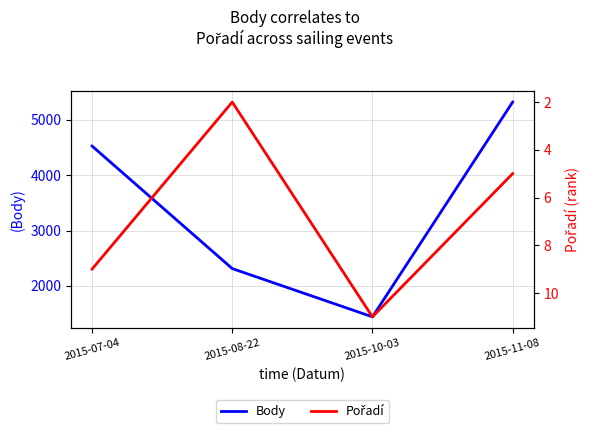

Reading left to right, extract all data points from this chart.

Body: 4526	2312	1440	5321
Pořadí: 9	2	11	5